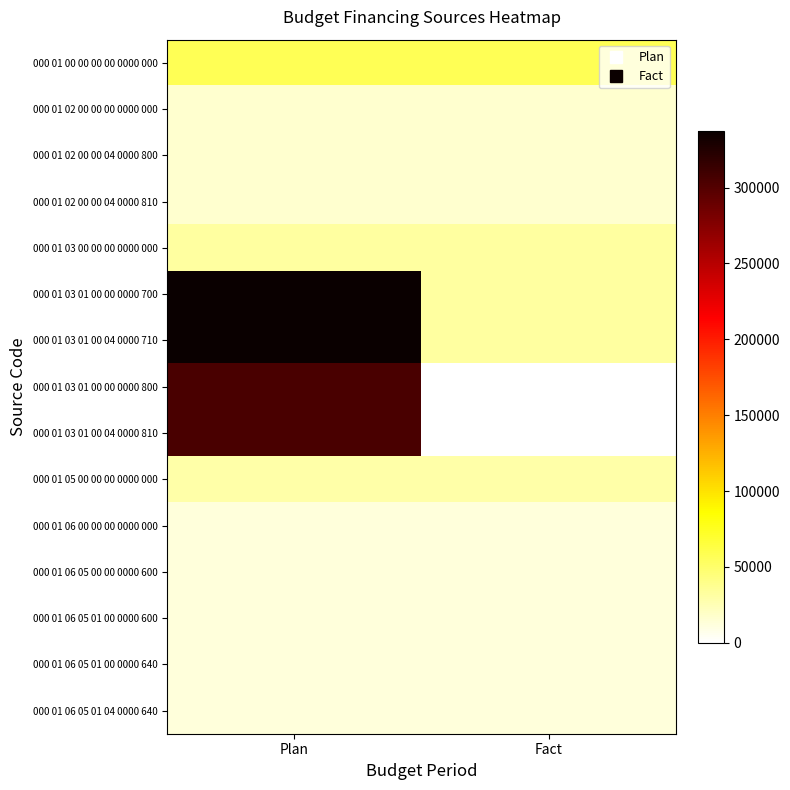

What is the maximum value shown in the chart?

337500.0